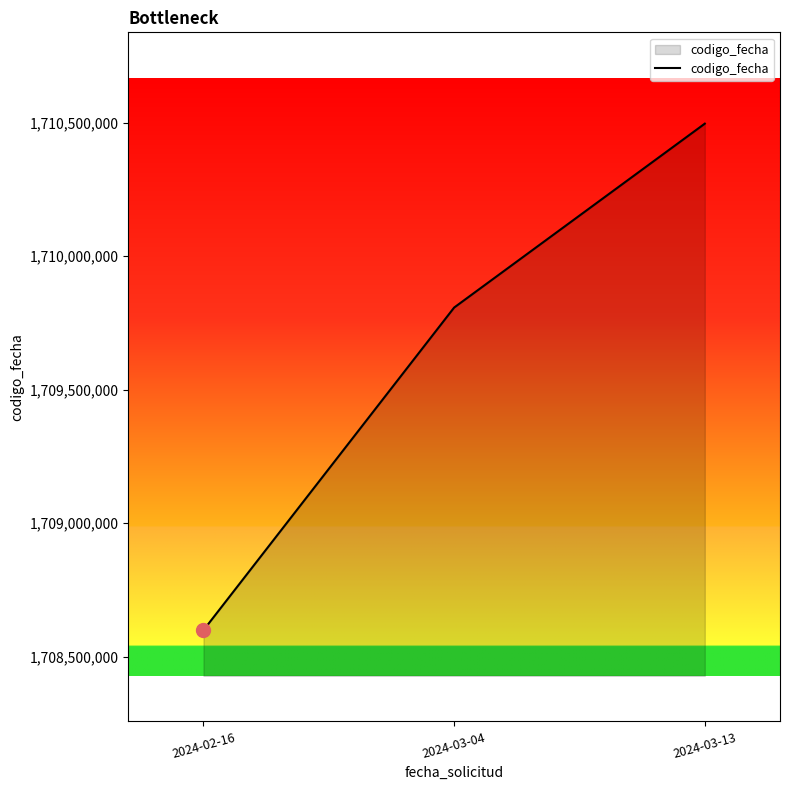

What is the average value?

1709634014